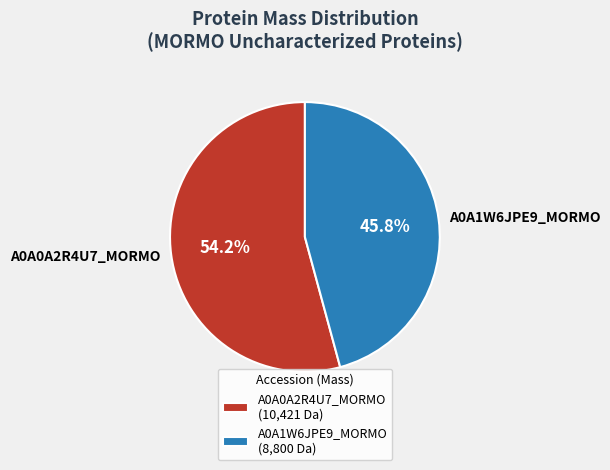

Is it true that A0A0A2R4U7_MORMO is 47% of the pie?

False